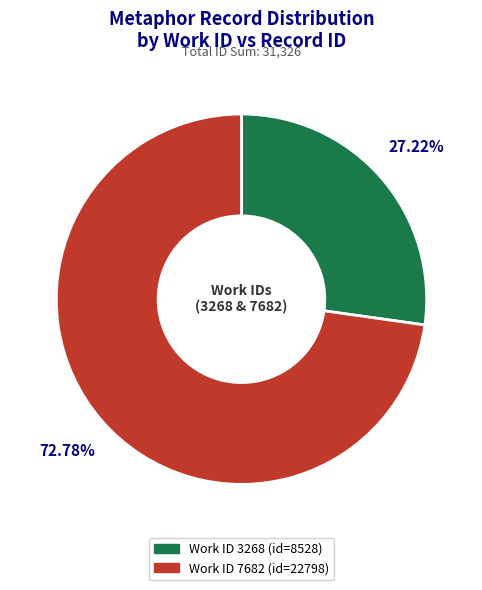

How many segments does this pie chart have?

2